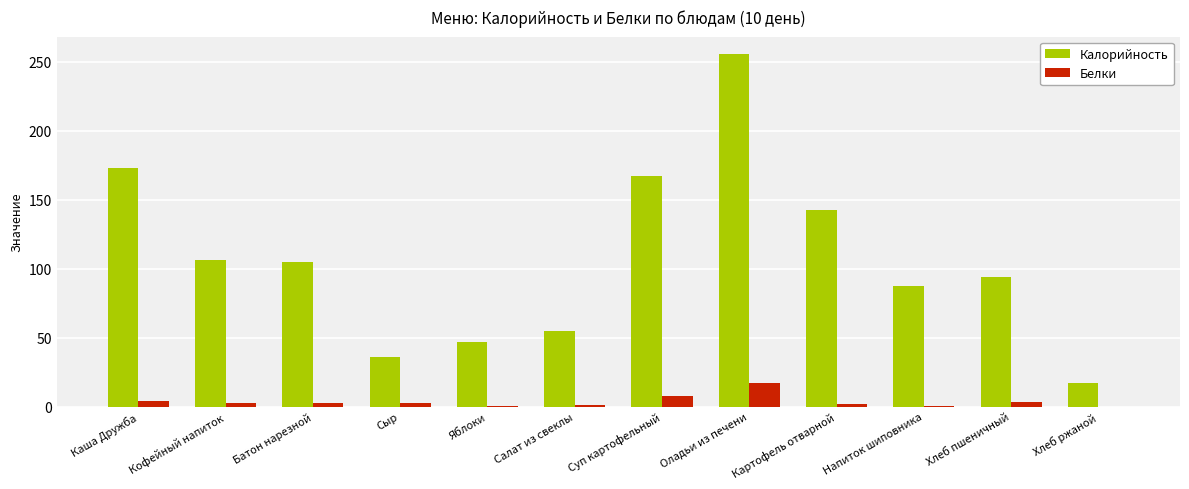

Where does the Белки series first go above 2?

Каша Дружба